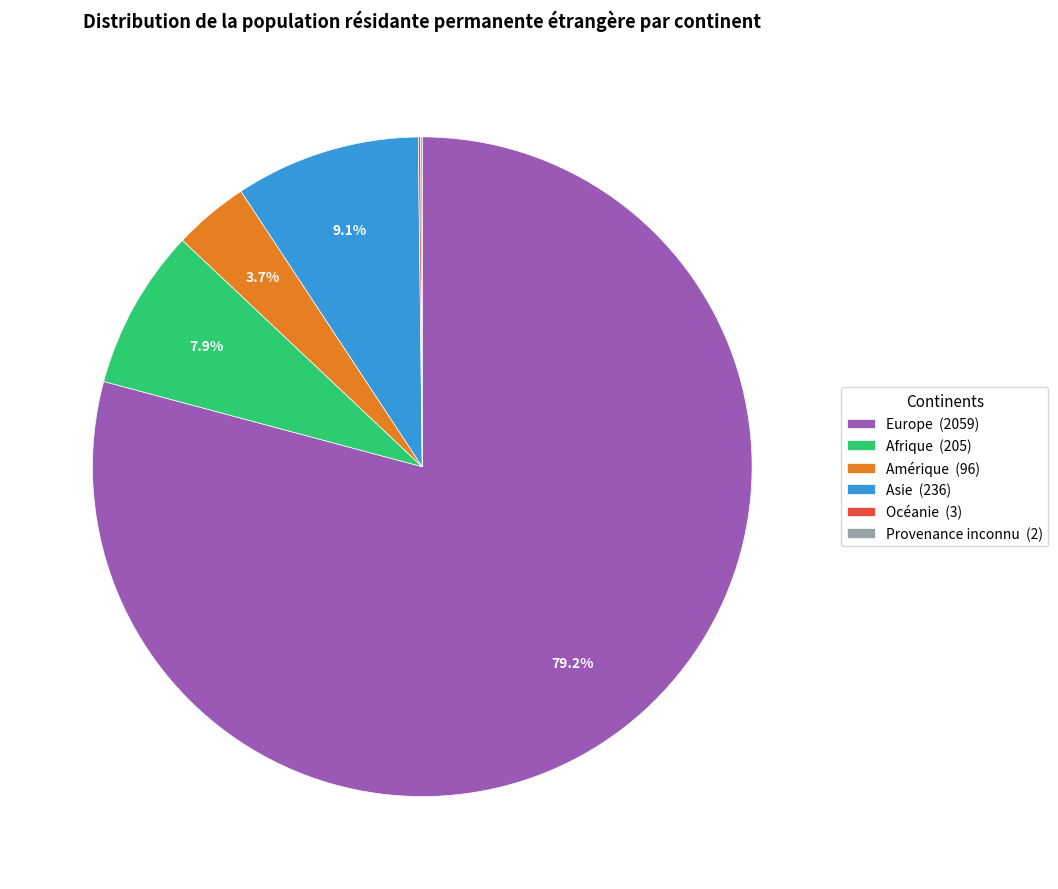

Between Asie (236) and Europe (2059), which is larger?

Europe (2059)